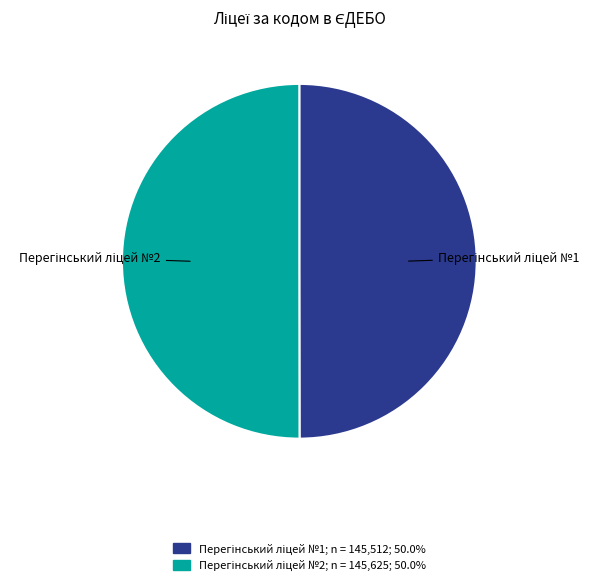

How many segments does this pie chart have?

2